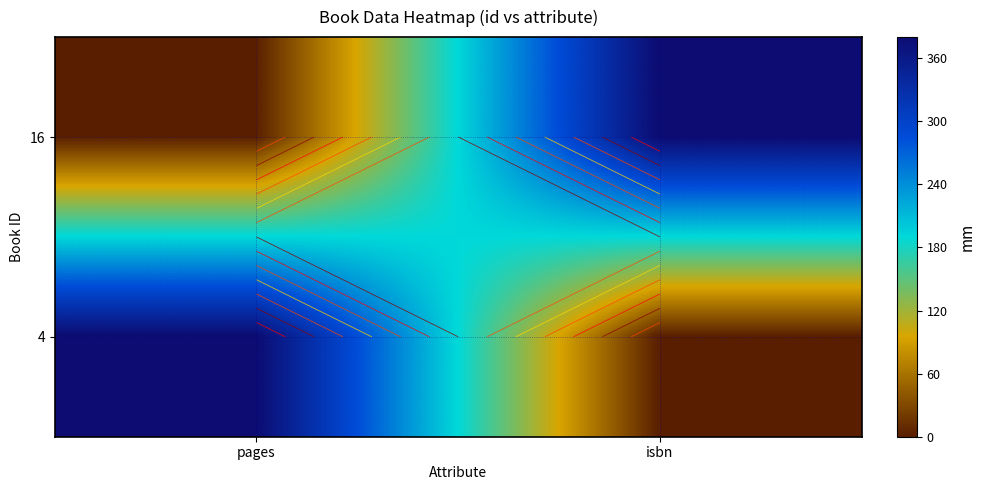

Is it true that 16 equals -155 at pages?

False